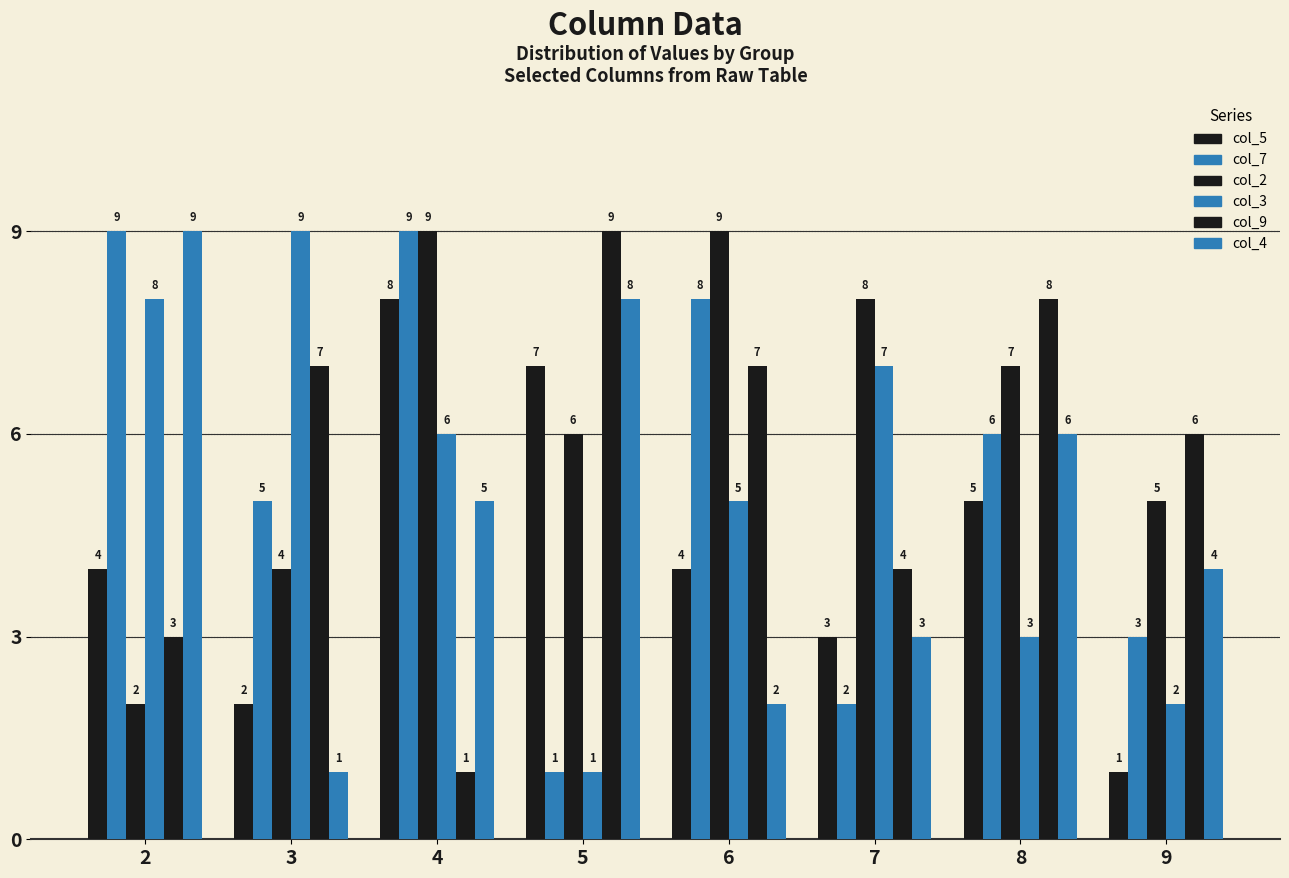

Which has a higher value, 2 or 8?

8